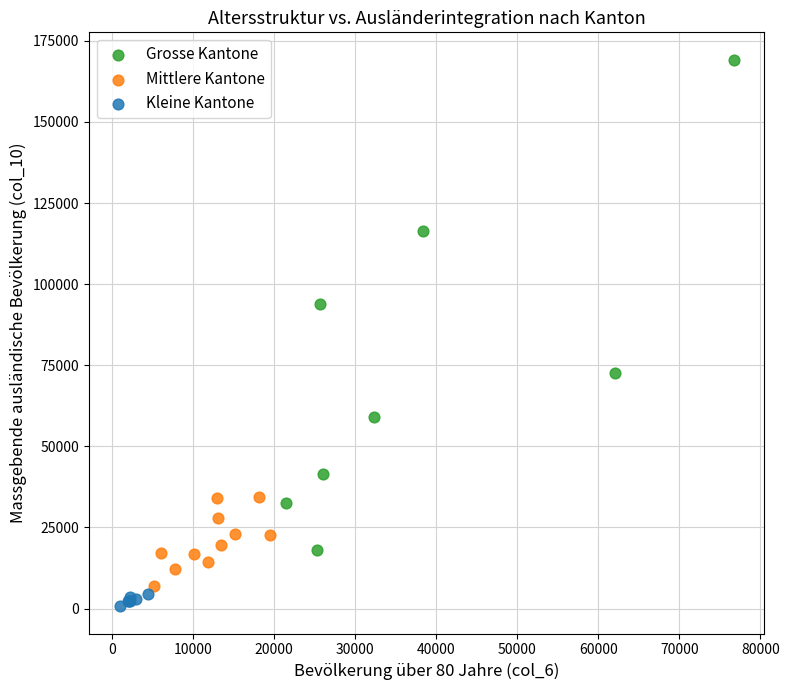

Which series reaches the maximum Y coordinate?

Grosse Kantone